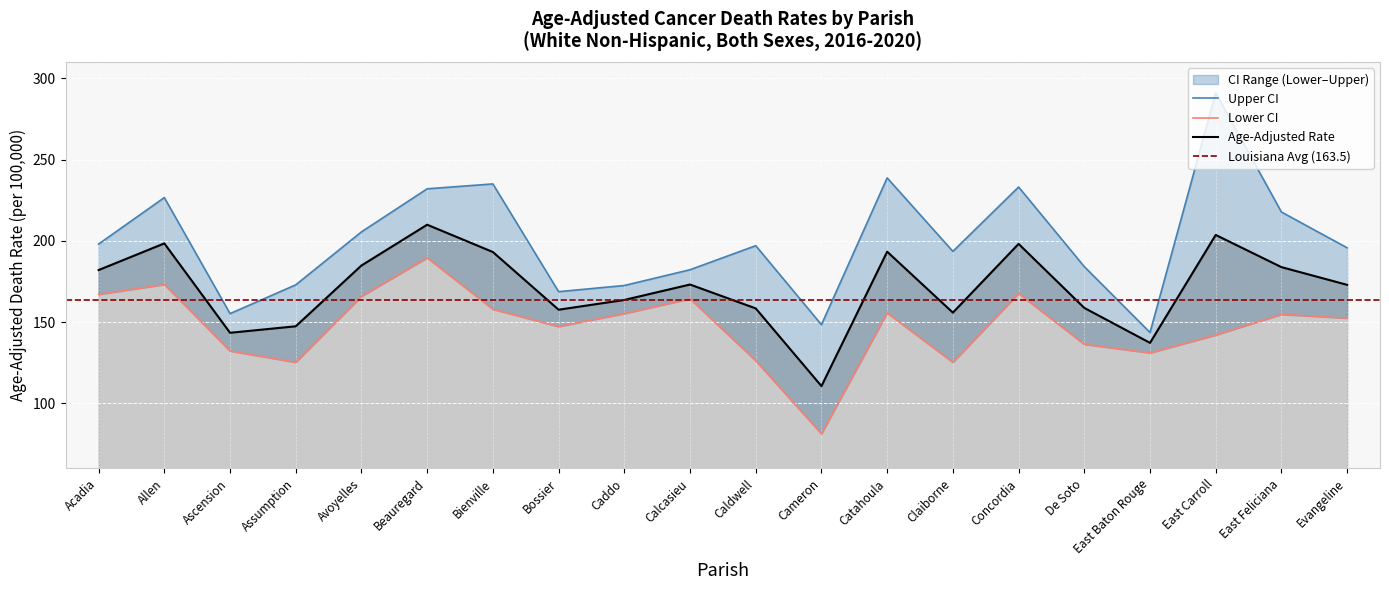

What is the label of the 15th point from the right?

Beauregard